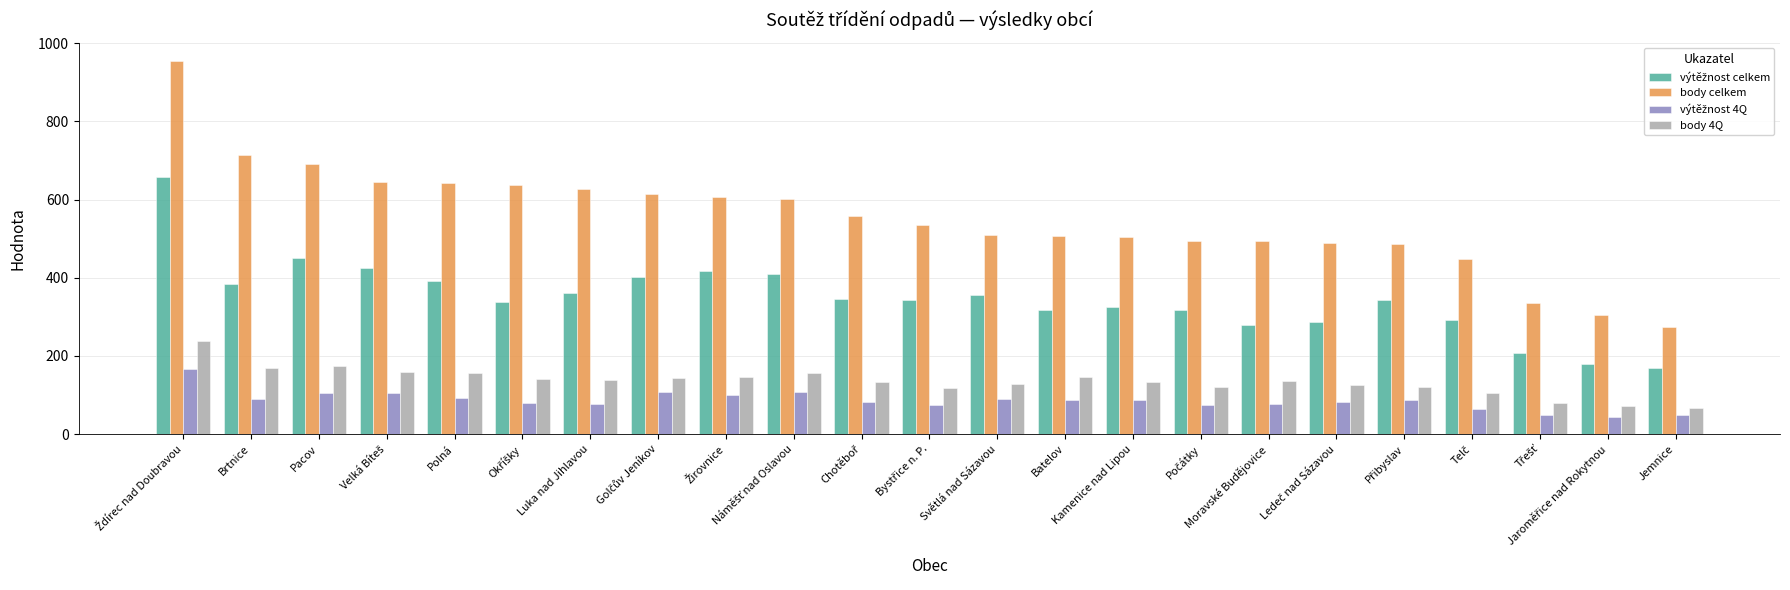

What is the label of the 7th bar from the left?

Luka nad Jihlavou